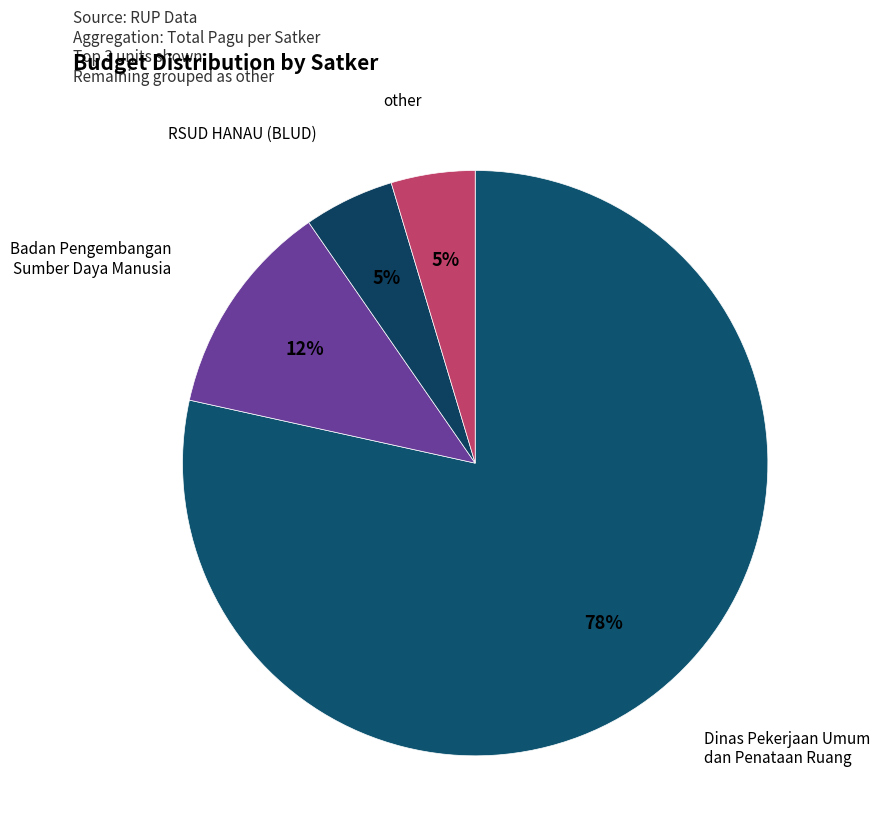

Count the number of slices in the pie.

4